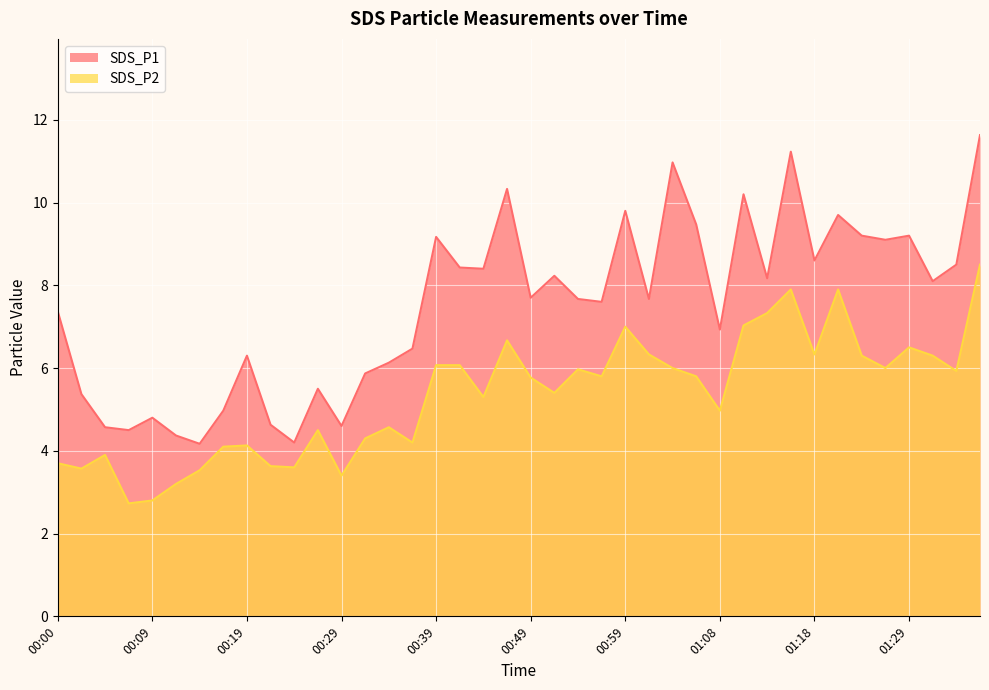

What is the label of the 21st point from the right?

00:46